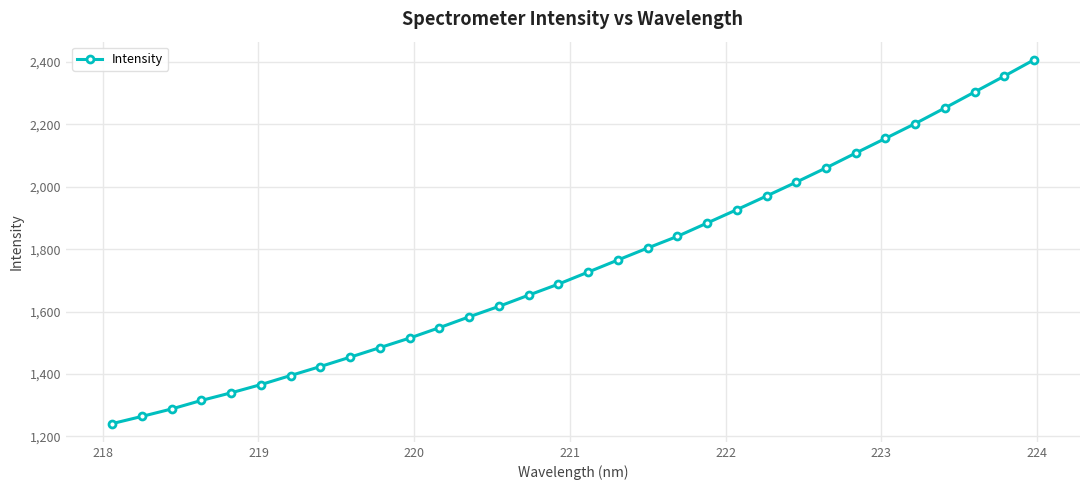

How many series are shown in this chart?

1